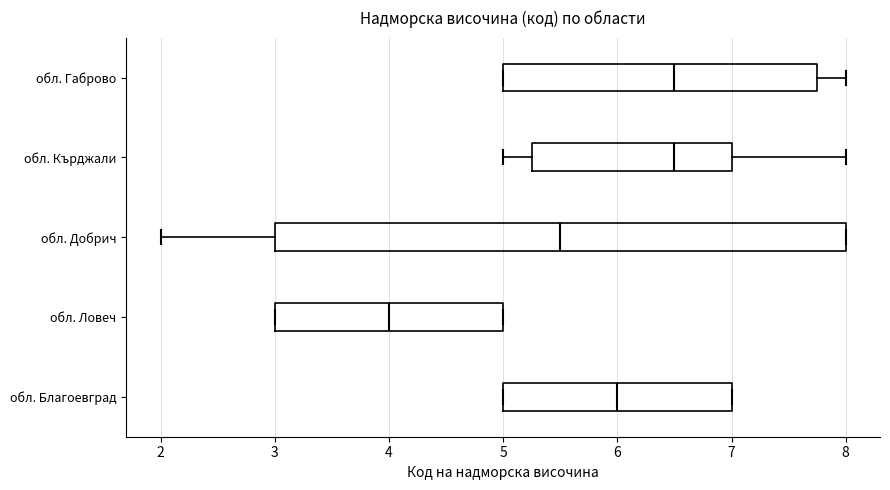

Where does the left whisker of the box for обл. Кърджали end on the x-axis? The values are not printed on the chart, so give them approximately, as read against the axis.

5.0